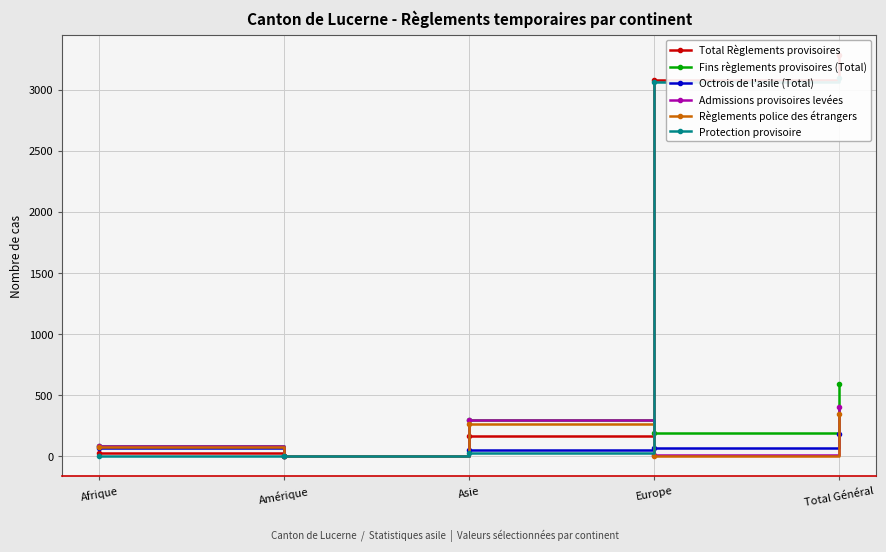

Which series has the widest spread of values?

Total Règlements provisoires